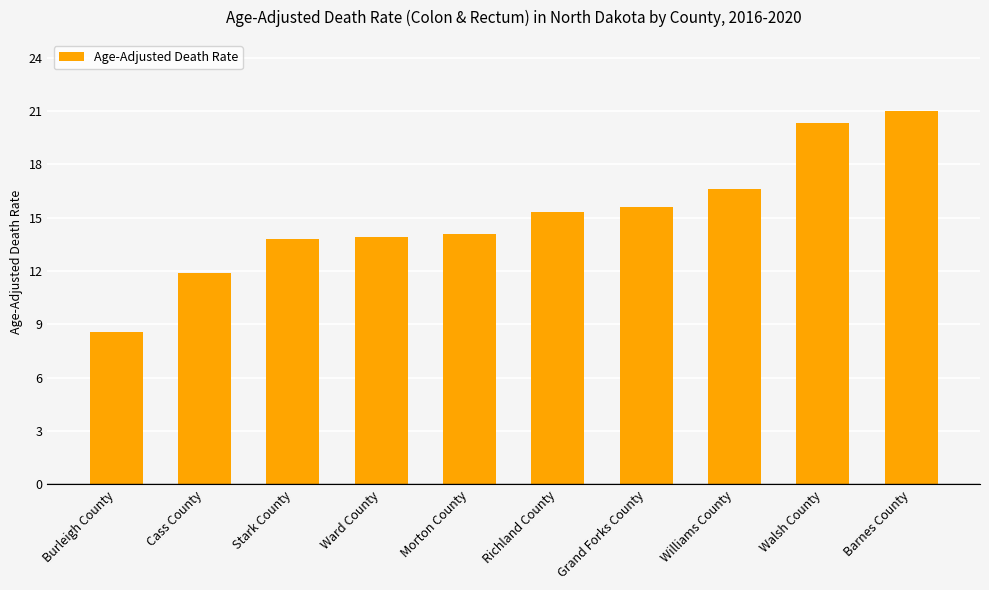

Which label corresponds to the smallest value in the chart?

Burleigh County